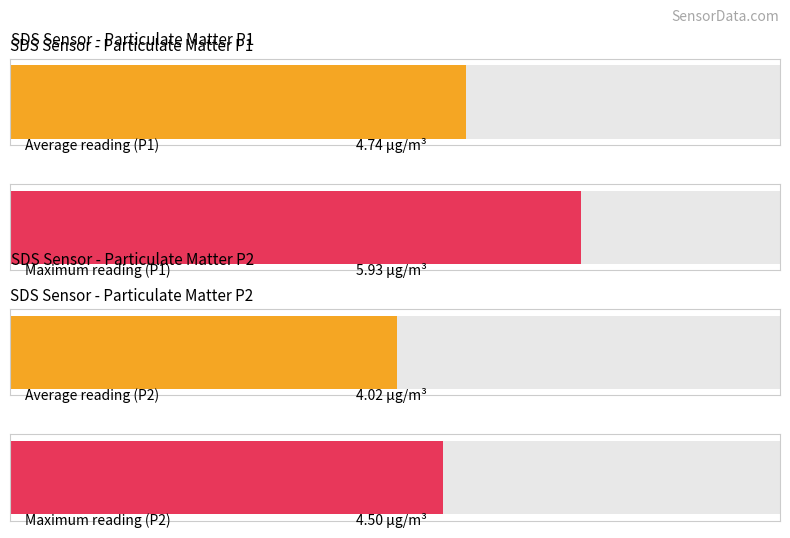

Which series has the largest total across all categories?

SDS_P1